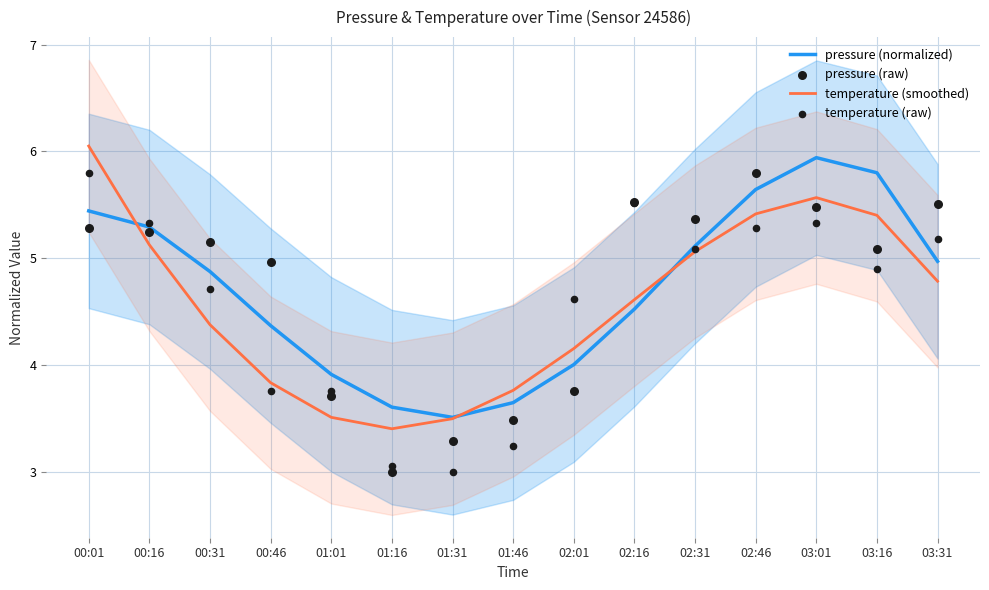

What is the total value across all series at 01:31?

13.3